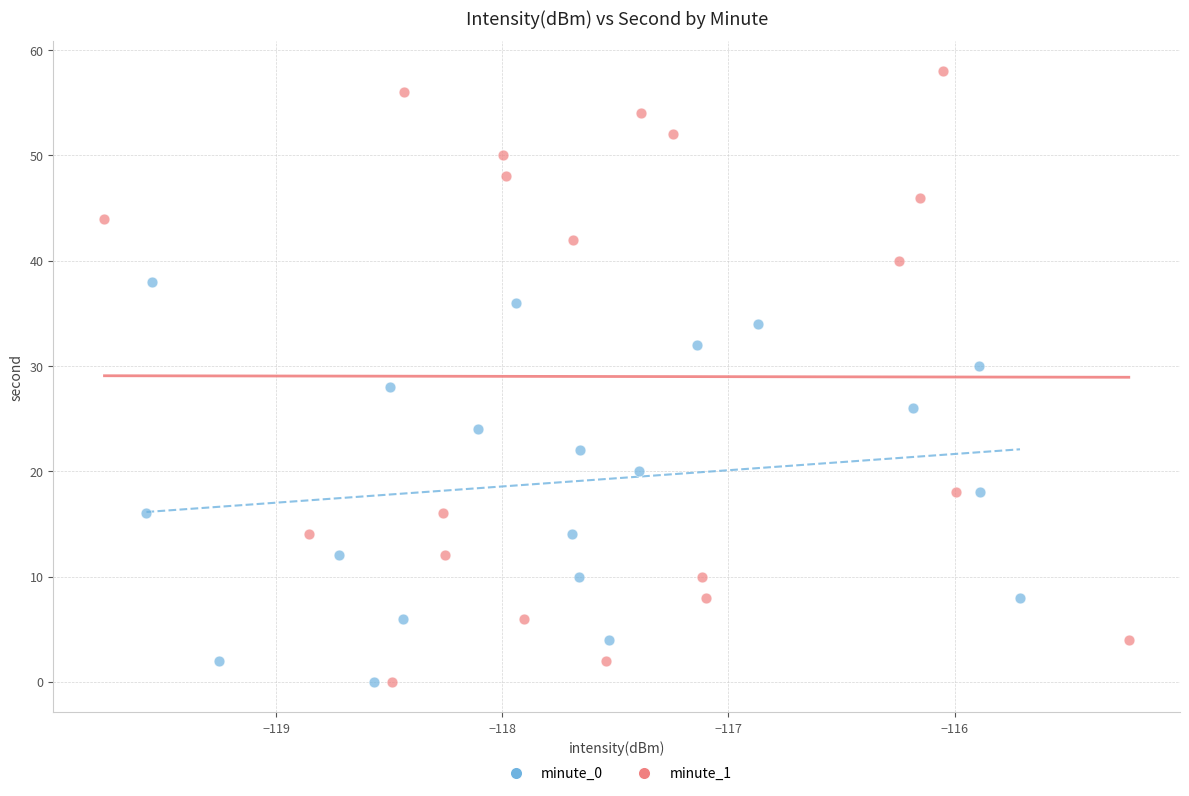

Which series reaches the maximum Y coordinate?

minute_1